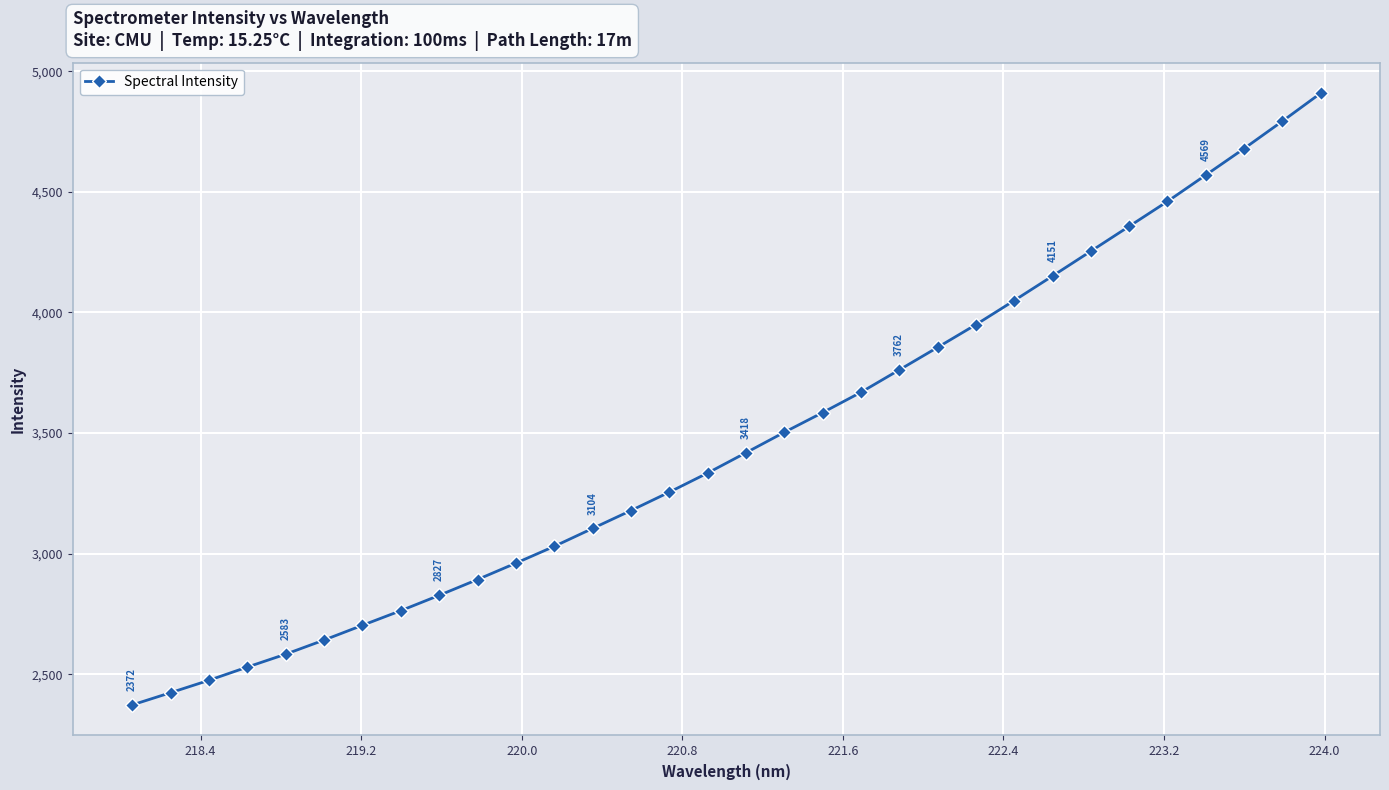

What is the sum of all values?

111032.0